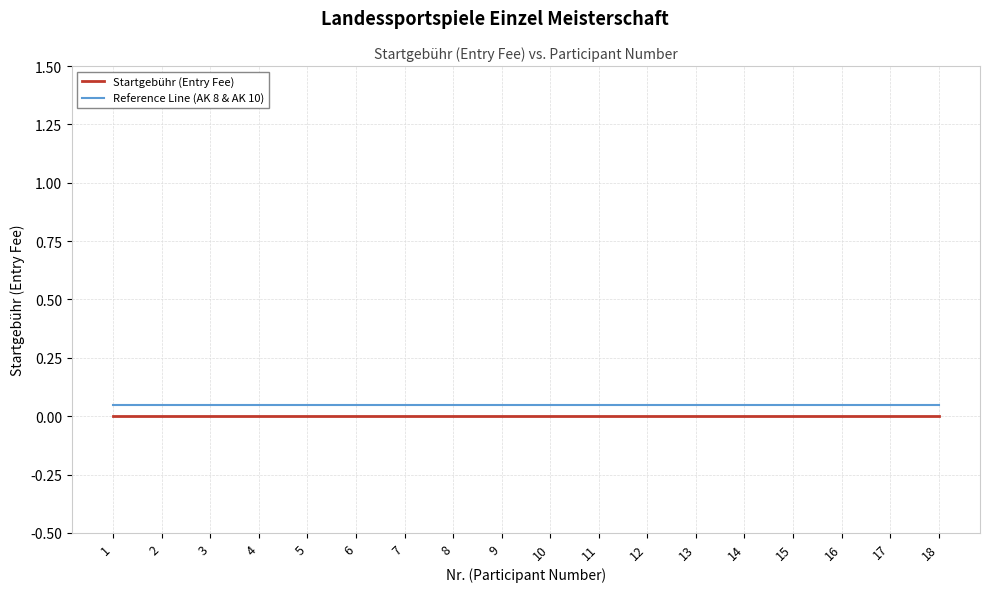

List the series in order of their overall mean, highest first.

Reference Line (AK 8 & AK 10), Startgebühr (Entry Fee)